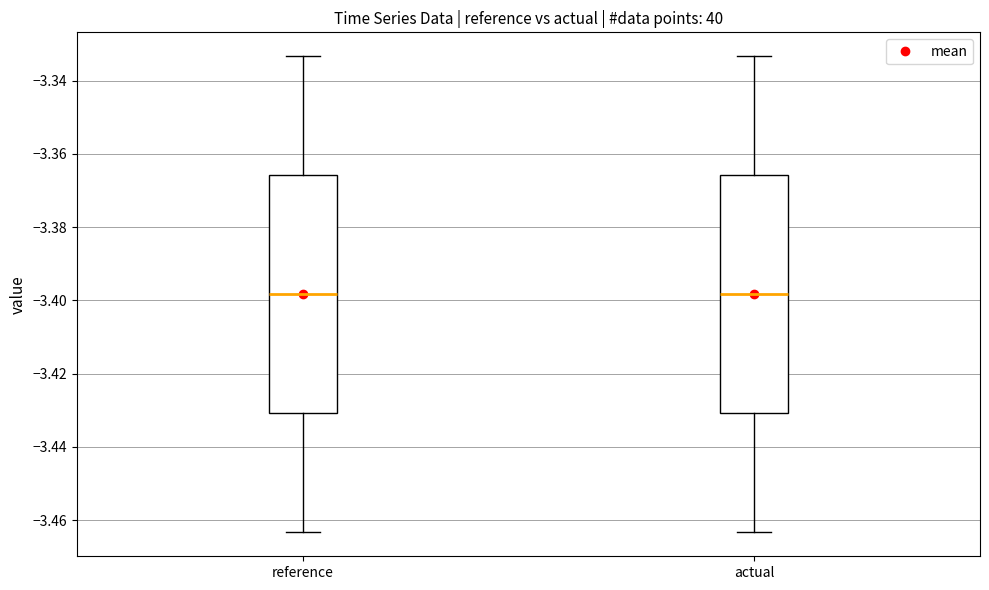

Where is the upper edge of the box for actual on the y-axis? The values are not printed on the chart, so give them approximately, as read against the axis.

-3.366